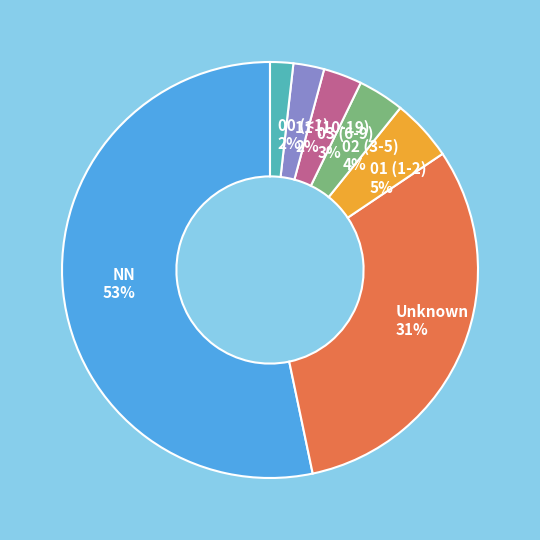

To the nearest percent, what percentage of the pie is Unknown 31%?

31%